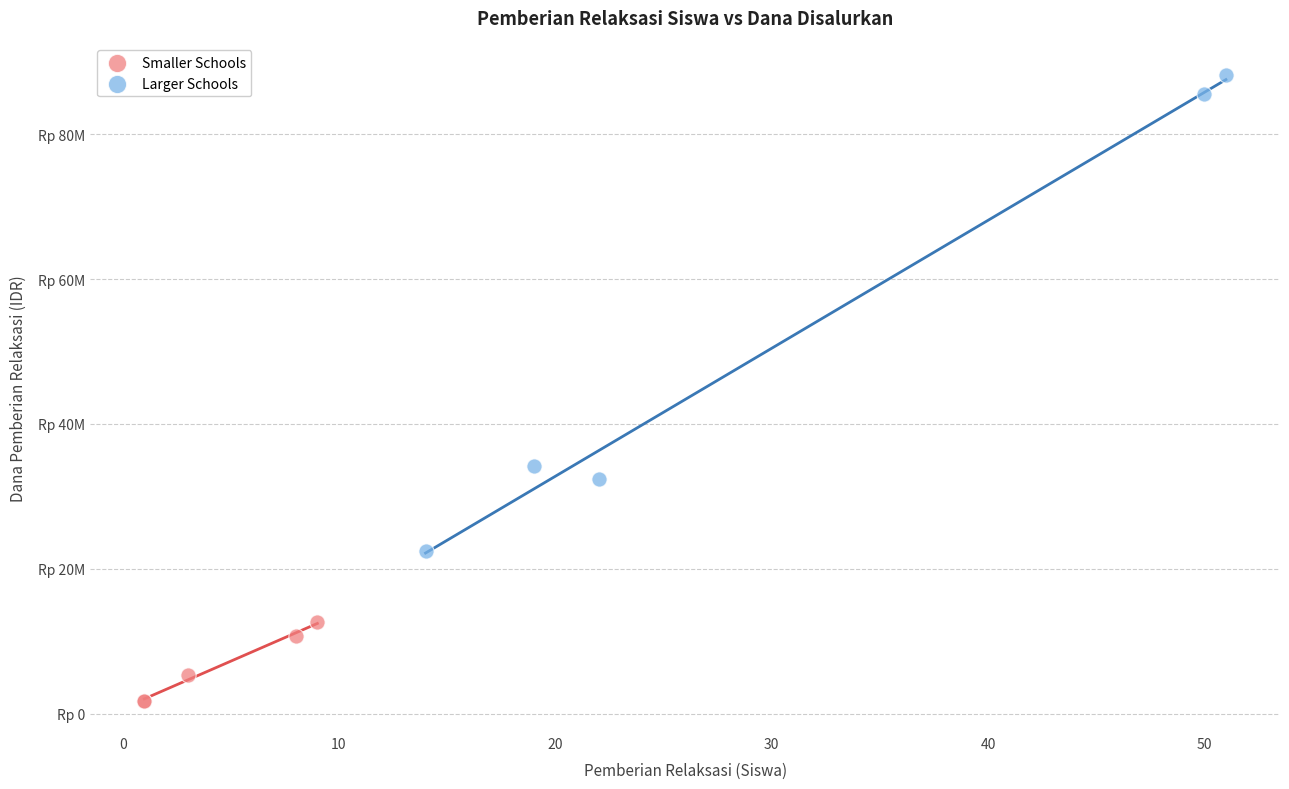

What are all the series names shown in the legend?

Smaller Schools, Larger Schools